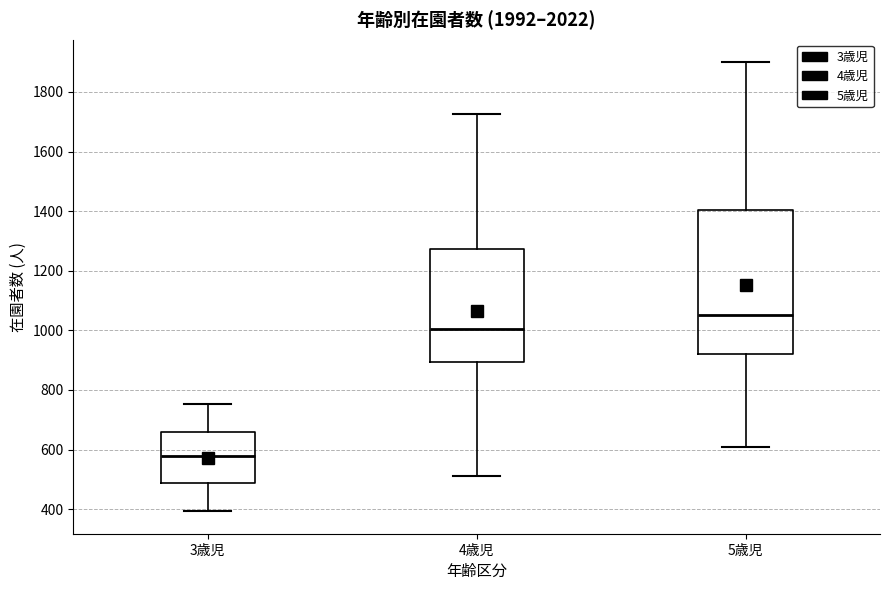

Which box is the tallest, from its lower edge to its upper edge?

5歳児